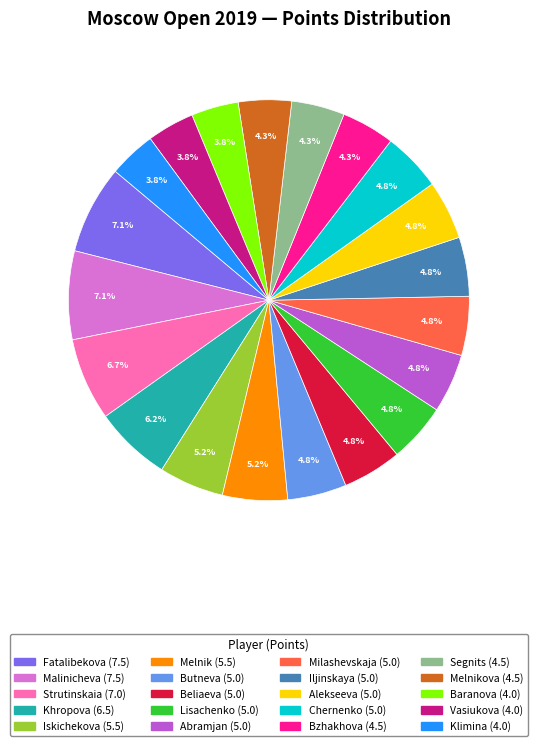

Is there any slice that represents more than half of the pie?

No